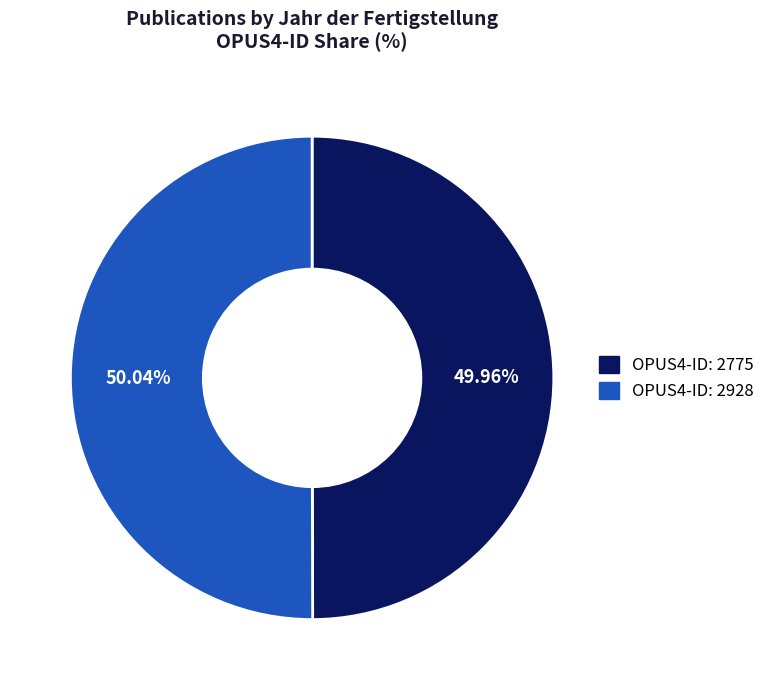

Is there any slice that represents more than half of the pie?

Yes